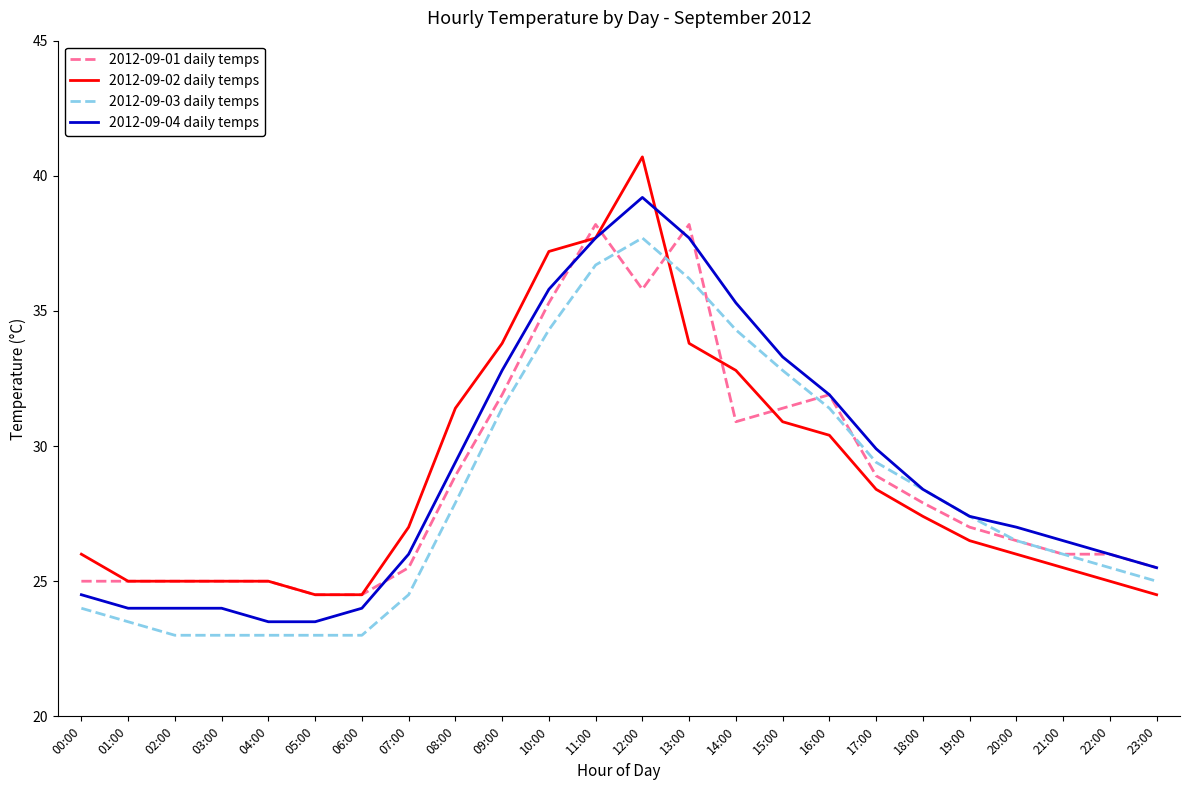

What is the difference between the maximum and second lowest values in the 2012-09-03 daily temps series?

14.7